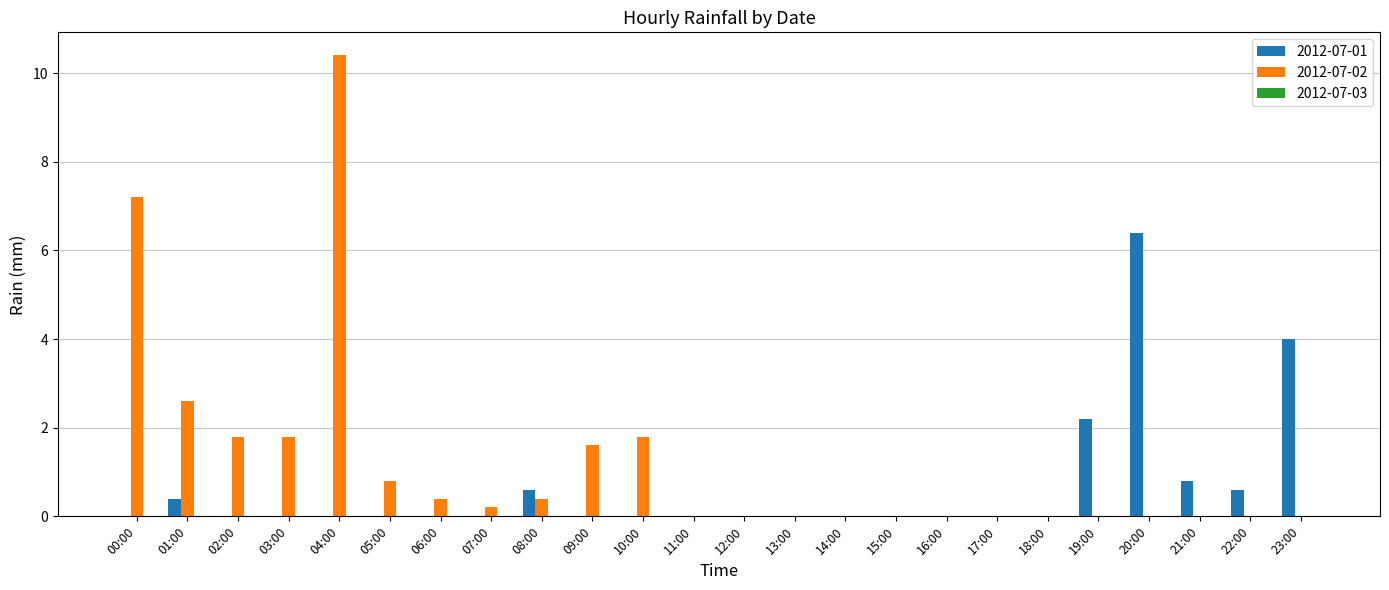

Which category has the highest value across all series?

04:00